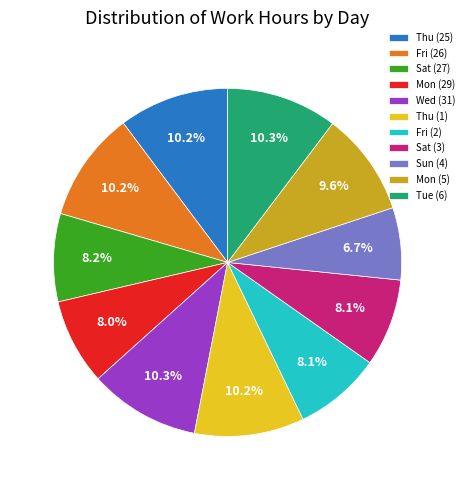

What percentage is the Sun (4) slice, to the nearest percent?

7%